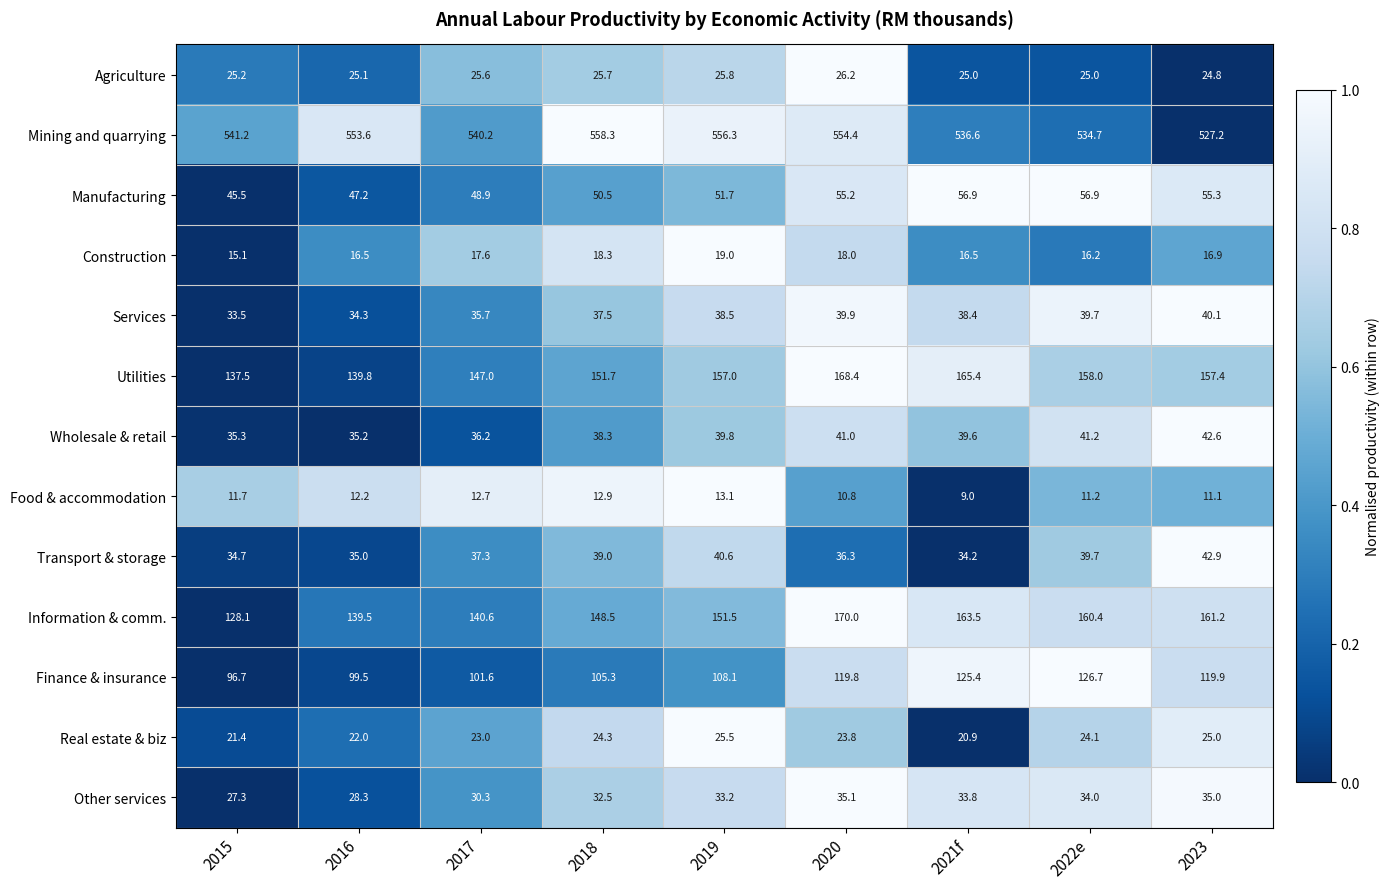

Count the number of categories in the chart.

9